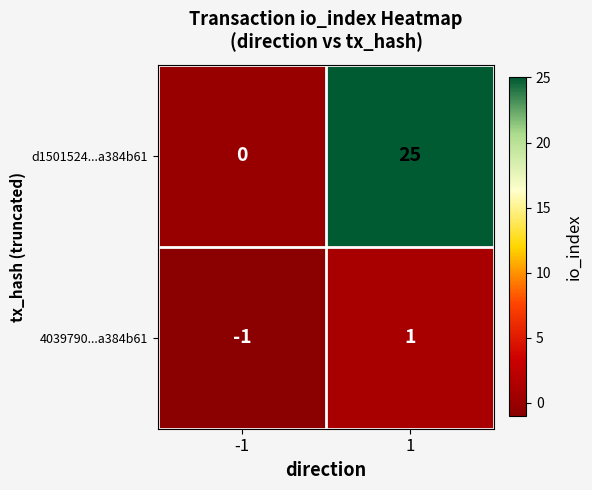

What is the spread (max minus min) of values at 1?

24